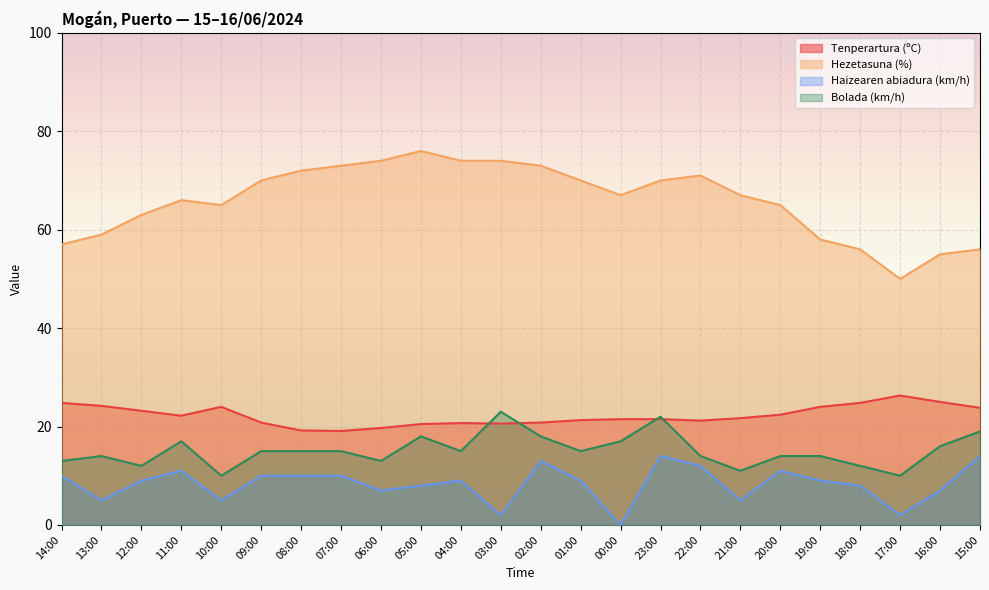

Reading left to right, what are all the values shown in this chart?

Tenperartura (ºC): 14:00=24.8	13:00=24.2	12:00=23.2	11:00=22.2	10:00=24.0	09:00=20.8	08:00=19.2	07:00=19.1	06:00=19.7	05:00=20.5	04:00=20.7	03:00=20.6	02:00=20.8	01:00=21.3	00:00=21.5	23:00=21.5	22:00=21.2	21:00=21.7	20:00=22.4	19:00=24.0	18:00=24.8	17:00=26.3	16:00=25.0	15:00=23.8
Hezetasuna (%): 14:00=57.0	13:00=59.0	12:00=63.0	11:00=66.0	10:00=65.0	09:00=70.0	08:00=72.0	07:00=73.0	06:00=74.0	05:00=76.0	04:00=74.0	03:00=74.0	02:00=73.0	01:00=70.0	00:00=67.0	23:00=70.0	22:00=71.0	21:00=67.0	20:00=65.0	19:00=58.0	18:00=56.0	17:00=50.0	16:00=55.0	15:00=56.0
Haizearen abiadura (km/h): 14:00=10.0	13:00=5.0	12:00=9.0	11:00=11.0	10:00=5.0	09:00=10.0	08:00=10.0	07:00=10.0	06:00=7.0	05:00=8.0	04:00=9.0	03:00=2.0	02:00=13.0	01:00=9.0	00:00=0.0	23:00=14.0	22:00=12.0	21:00=5.0	20:00=11.0	19:00=9.0	18:00=8.0	17:00=2.0	16:00=7.0	15:00=14.0
Bolada (km/h): 14:00=13.0	13:00=14.0	12:00=12.0	11:00=17.0	10:00=10.0	09:00=15.0	08:00=15.0	07:00=15.0	06:00=13.0	05:00=18.0	04:00=15.0	03:00=23.0	02:00=18.0	01:00=15.0	00:00=17.0	23:00=22.0	22:00=14.0	21:00=11.0	20:00=14.0	19:00=14.0	18:00=12.0	17:00=10.0	16:00=16.0	15:00=19.0